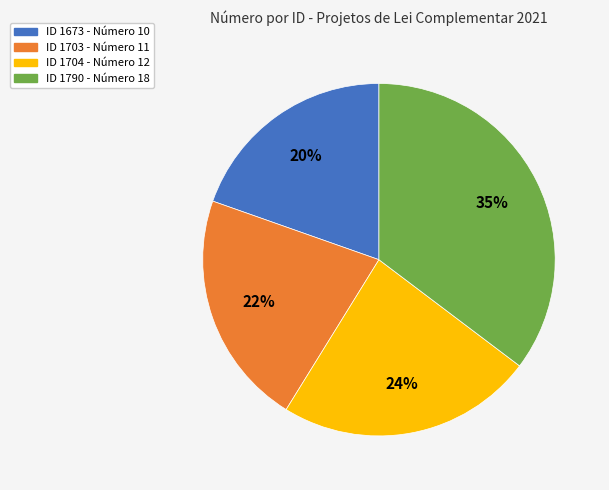

Combined, do ID 1703 - Número 11 and ID 1790 - Número 18 account for over 50%?

Yes